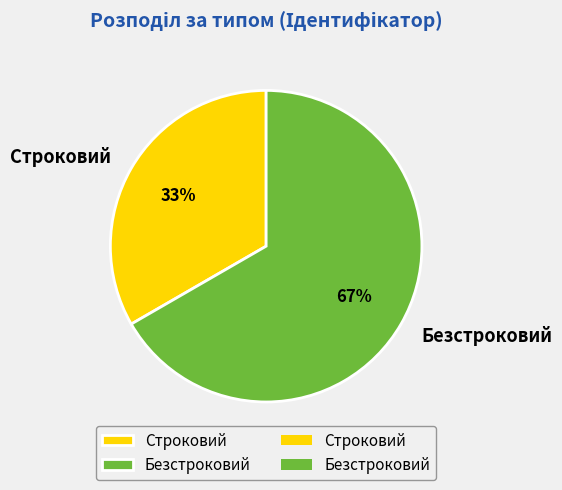

Is it true that Безстроковий is 67% of the pie?

True